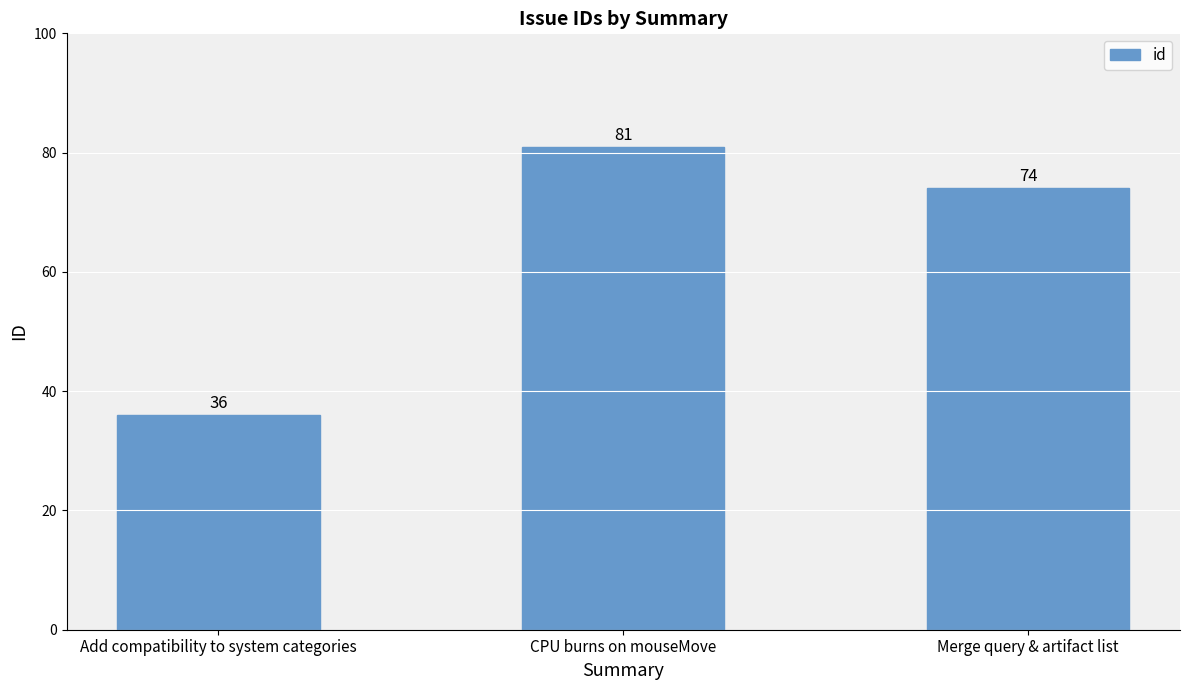

Is it true that the value at Merge query & artifact list is 46?

False